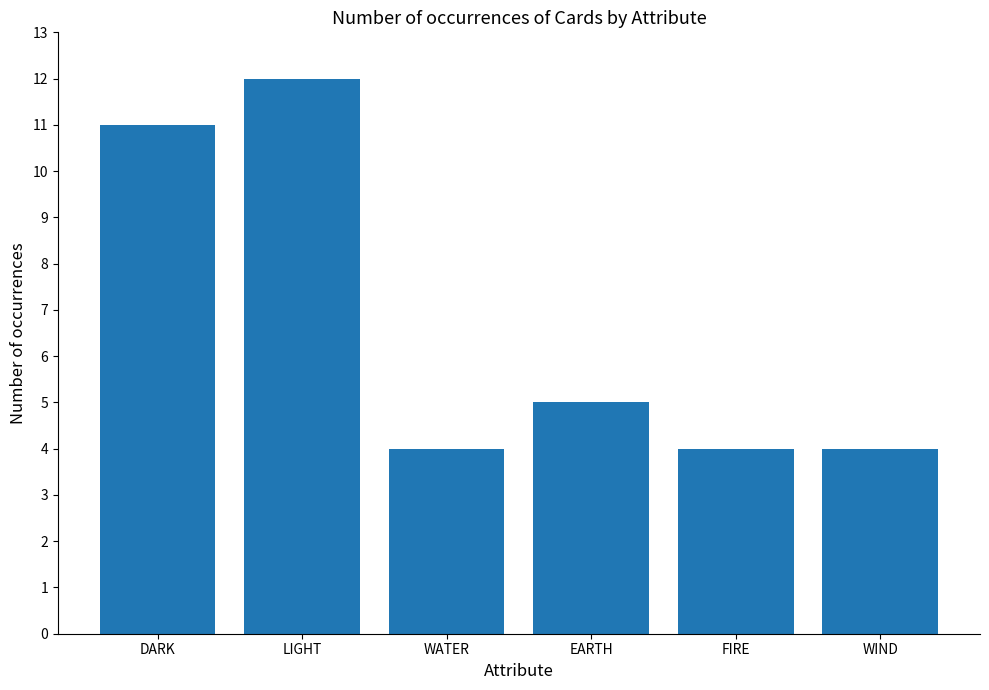

At which label does the data first exceed 5?

DARK